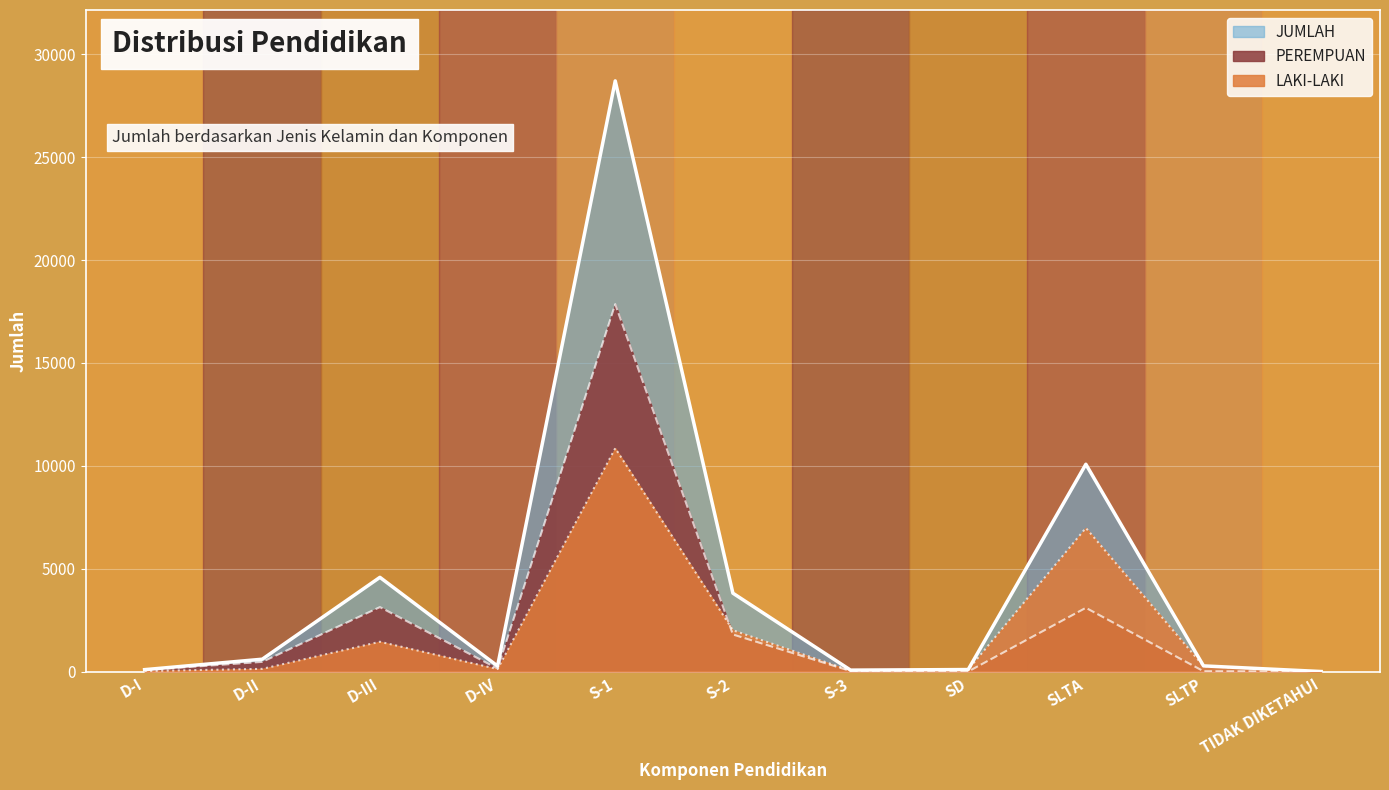

True or false: LAKI-LAKI has more than 1 interior local peaks.

True